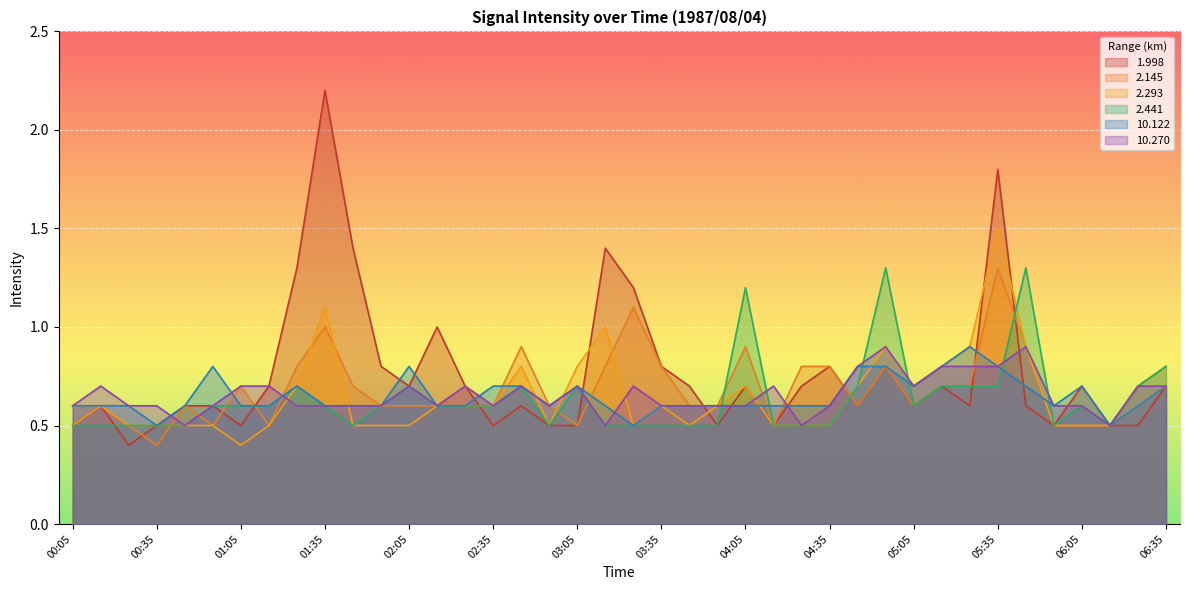

The value of 2.441 at 01:15 is 0.6. True or false?

True